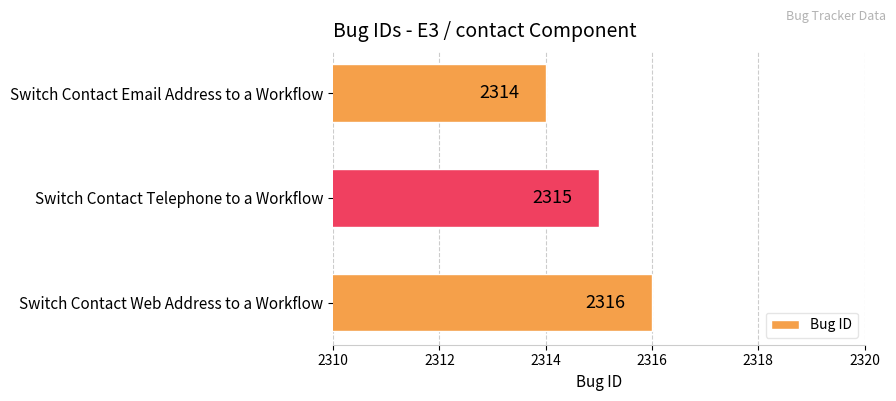

Reading top to bottom, what are all the values shown in this chart?

Switch Contact Email Address to a Workflow=2314	Switch Contact Telephone to a Workflow=2315	Switch Contact Web Address to a Workflow=2316